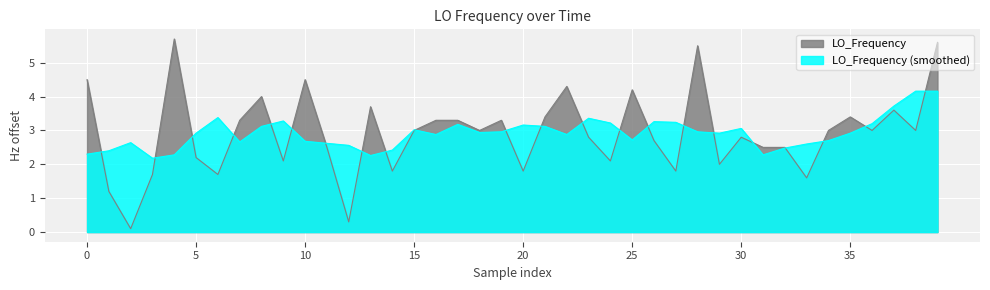

Reading left to right, list all the values displayed in this chart.

4.5	1.2	0.1	1.7	5.7	2.2	1.7	3.3	4.0	2.1	4.5	2.5	0.3	3.7	1.8	3.0	3.3	3.3	3.0	3.3	1.8	3.4	4.3	2.8	2.1	4.2	2.7	1.8	5.5	2.0	2.8	2.5	2.5	1.6	3.0	3.4	3.0	3.6	3.0	5.6